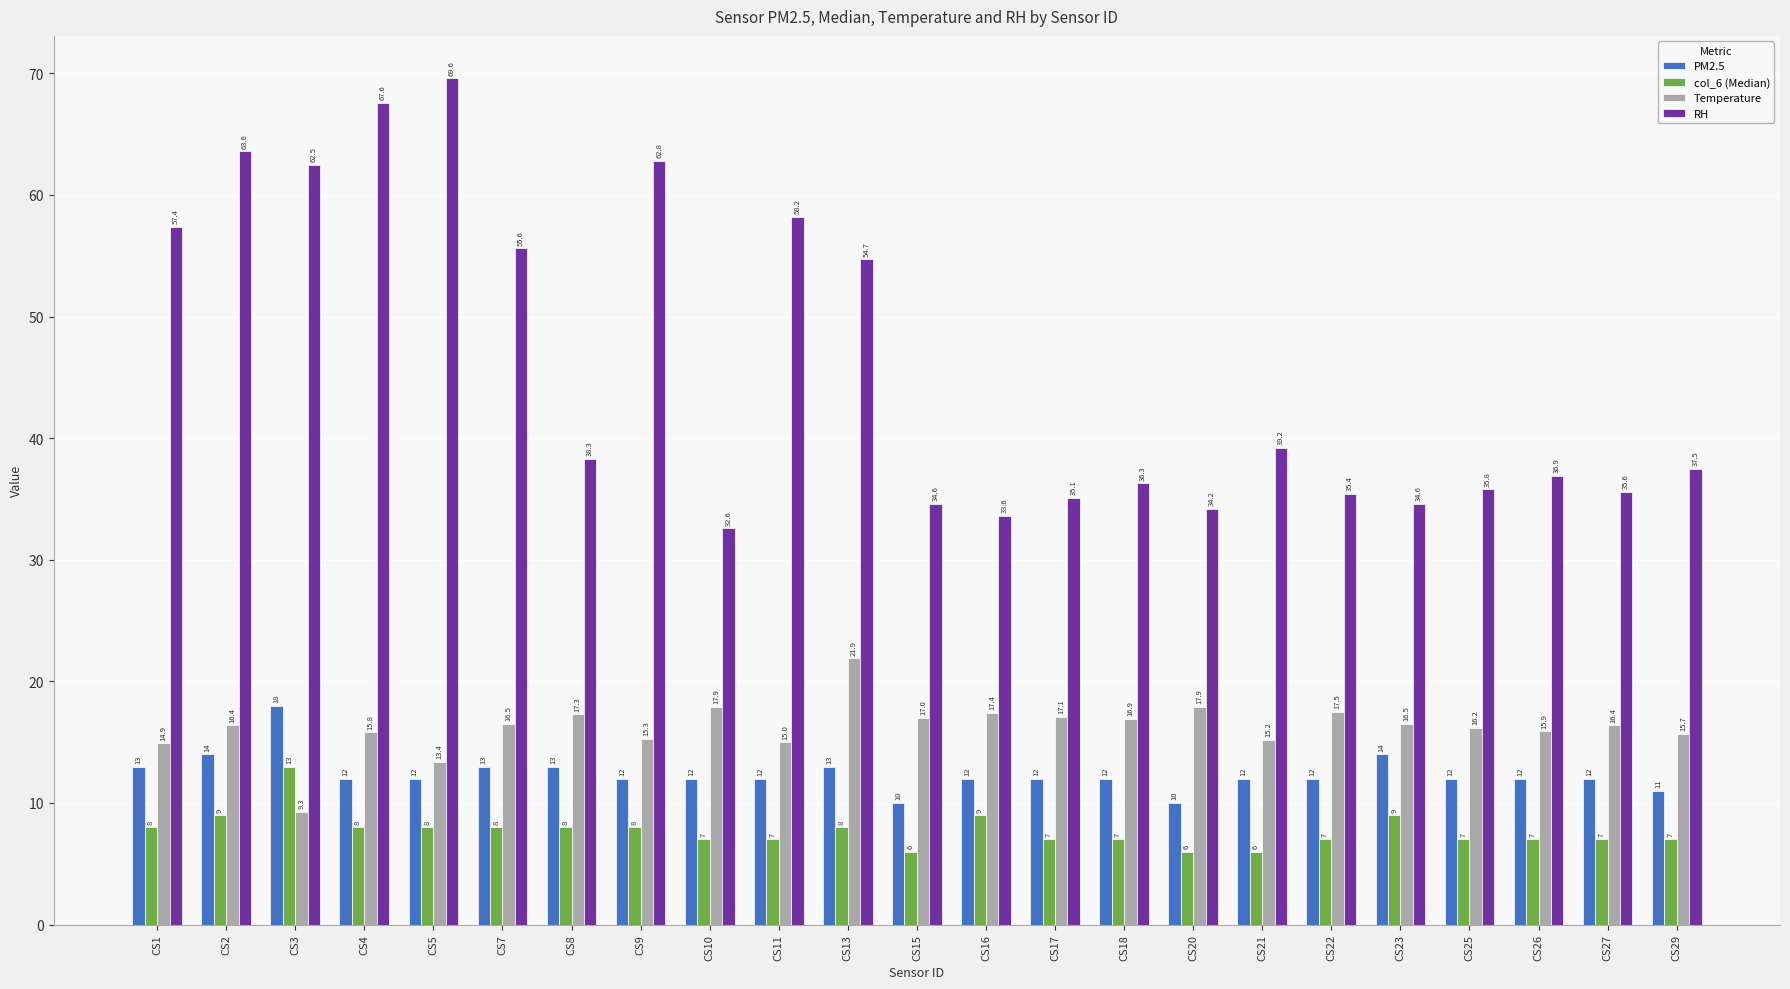

At how many categories does at least one series exceed 62?

5